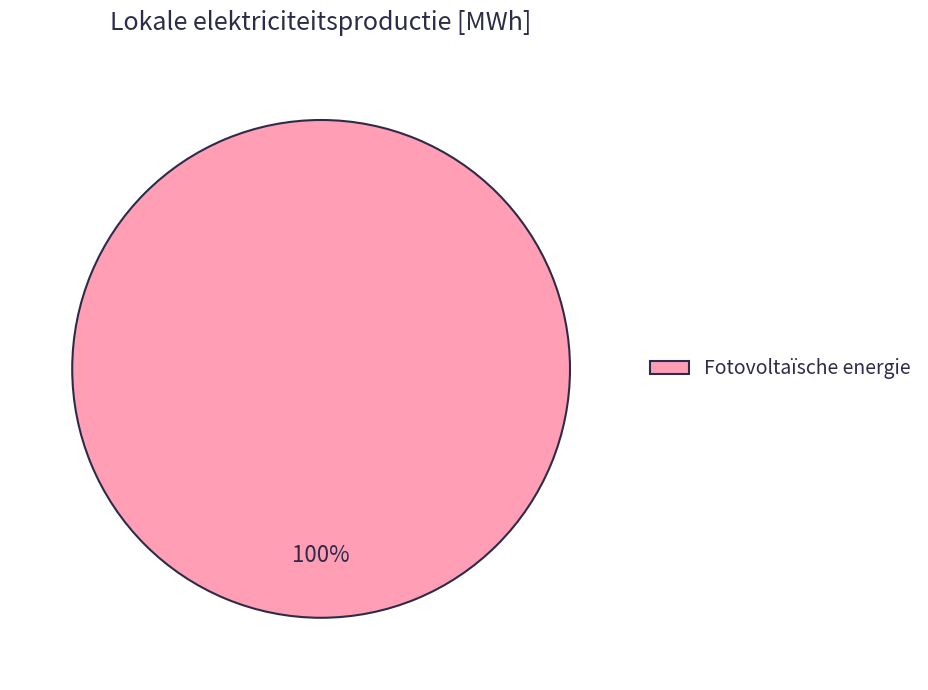

To the nearest percent, what portion does Fotovoltaïsche energie represent?

100%